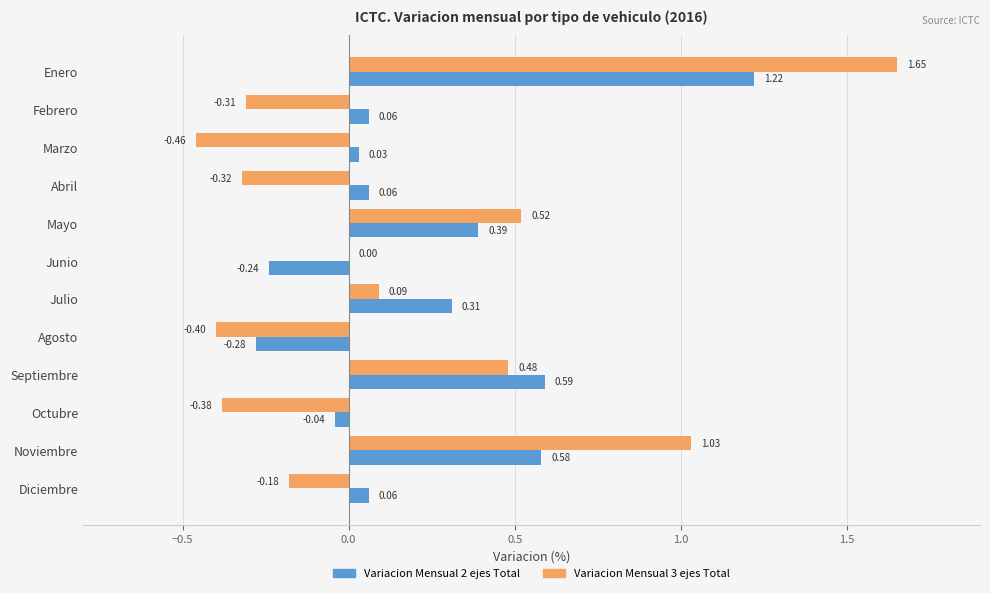

At which label is Variacion Mensual 3 ejes Total closest to 0?

Junio